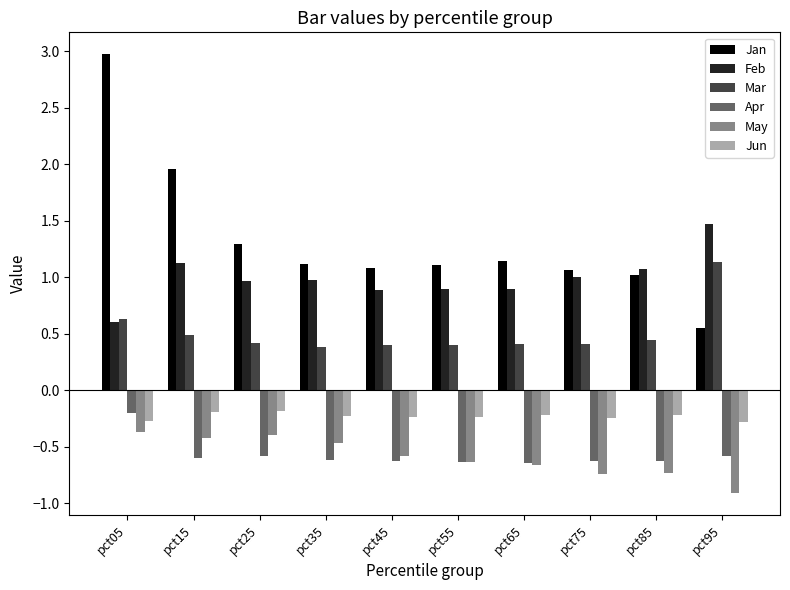

What is the greatest value displayed?

3.0